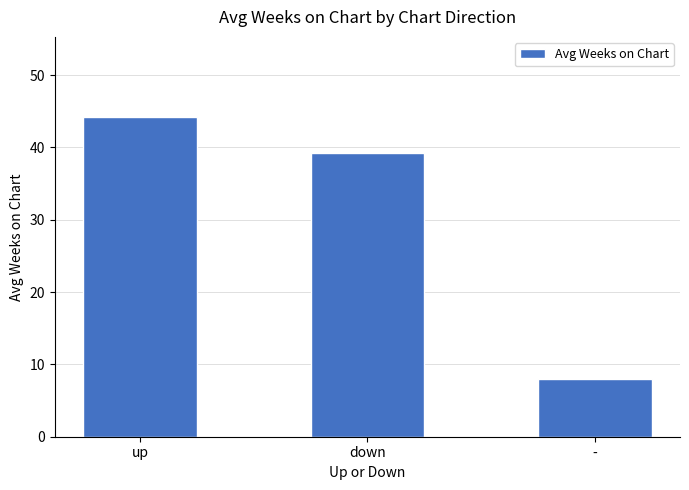

What is the change in value from up to -?

-36.2